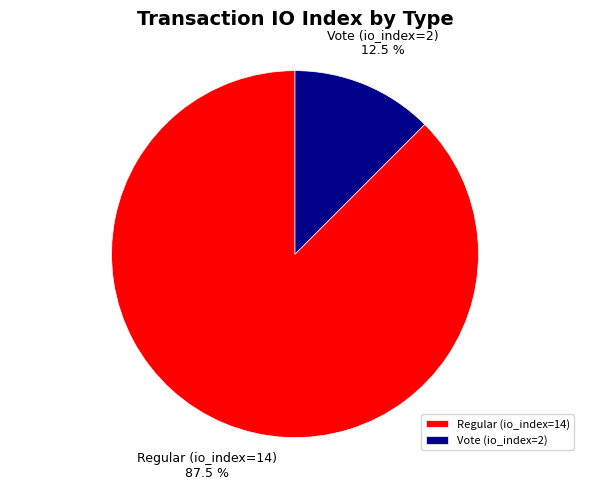

What percentage is NOT represented by Vote (io_index=2)?

87.5%